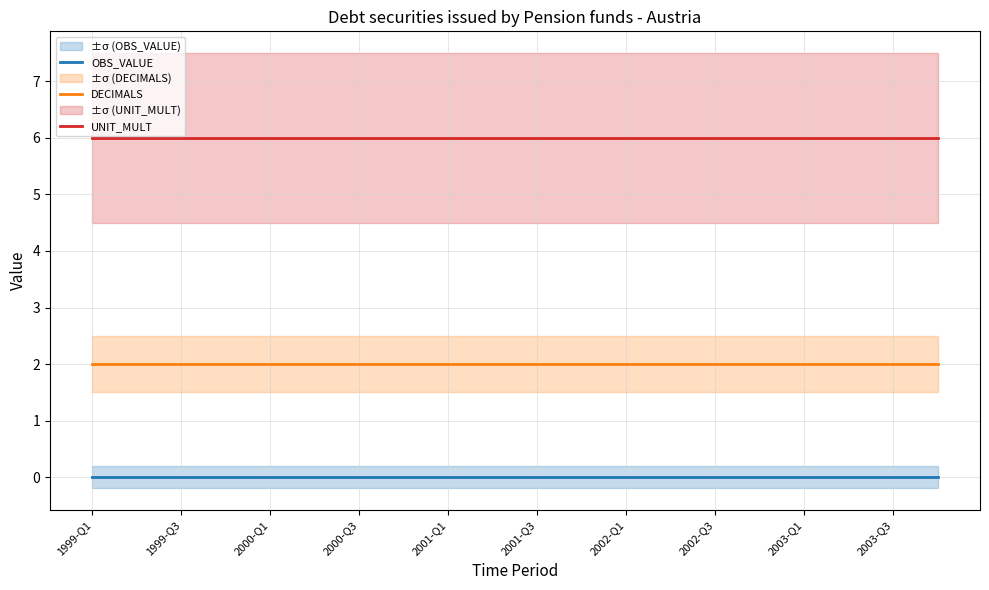

Reading left to right, list all the values displayed in this chart.

OBS_VALUE: 0	0	0	0	0	0	0	0	0	0	0	0	0	0	0	0	0	0	0	0
DECIMALS: 2	2	2	2	2	2	2	2	2	2	2	2	2	2	2	2	2	2	2	2
UNIT_MULT: 6	6	6	6	6	6	6	6	6	6	6	6	6	6	6	6	6	6	6	6